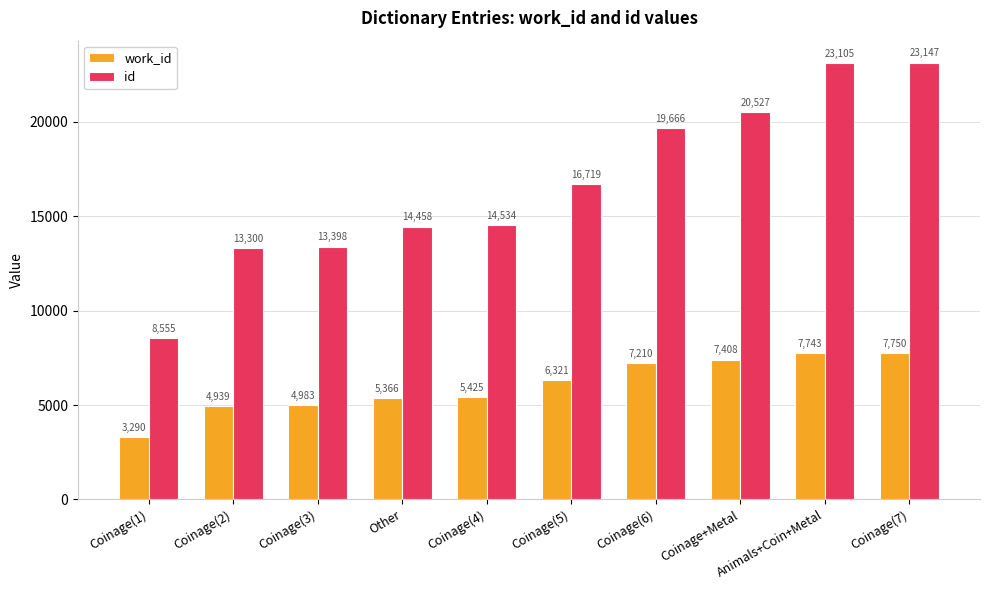

Which series changed the most between Coinage(1) and Animals+Coin+Metal?

id